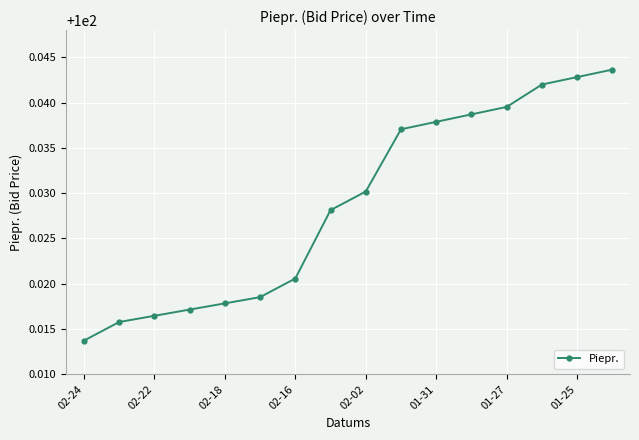

What is the sum of all values?

1600.5